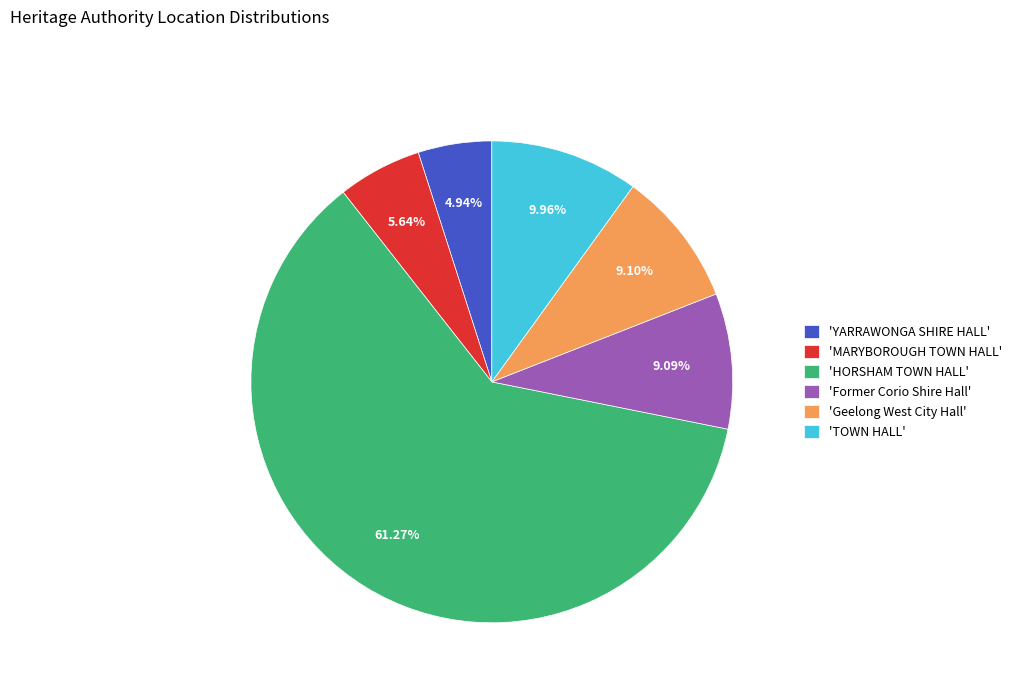

To the nearest percent, what is the average slice percentage?

17%